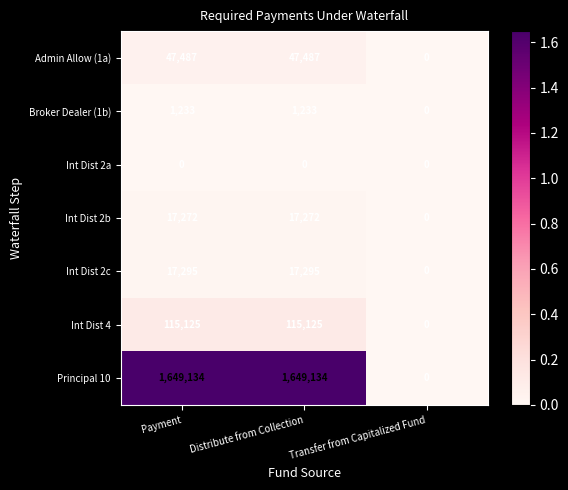

Reading left to right, list all the values displayed in this chart.

Admin Allow (1a): Payment=47487	Distribute from Collection=47487	Transfer from Capitalized Fund=0
Broker Dealer (1b): Payment=1233	Distribute from Collection=1233	Transfer from Capitalized Fund=0
Int Dist 2a: Payment=0	Distribute from Collection=0	Transfer from Capitalized Fund=0
Int Dist 2b: Payment=17272	Distribute from Collection=17272	Transfer from Capitalized Fund=0
Int Dist 2c: Payment=17295	Distribute from Collection=17295	Transfer from Capitalized Fund=0
Int Dist 4: Payment=115125	Distribute from Collection=115125	Transfer from Capitalized Fund=0
Principal 10: Payment=1649134	Distribute from Collection=1649134	Transfer from Capitalized Fund=0